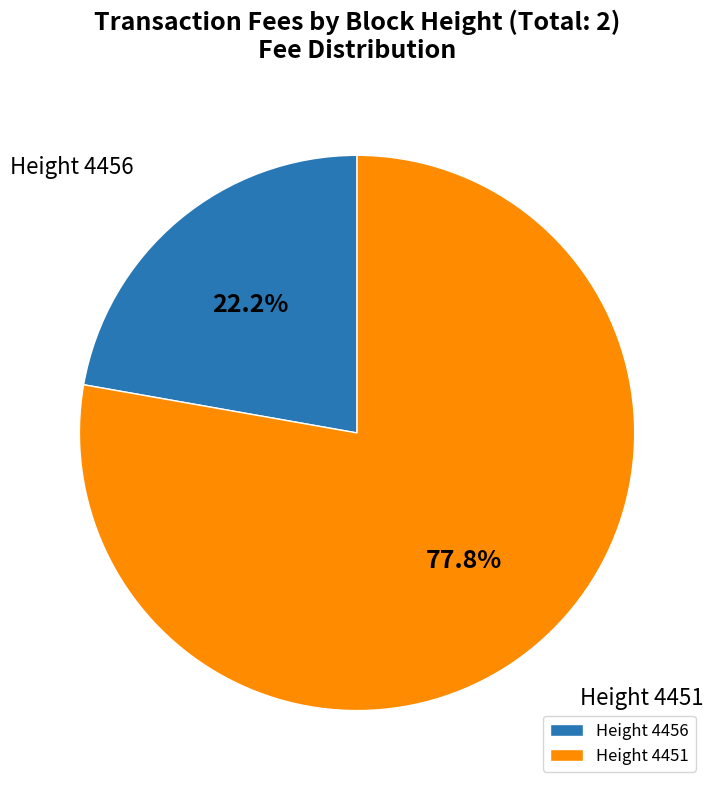

How many slices are in this pie chart?

2